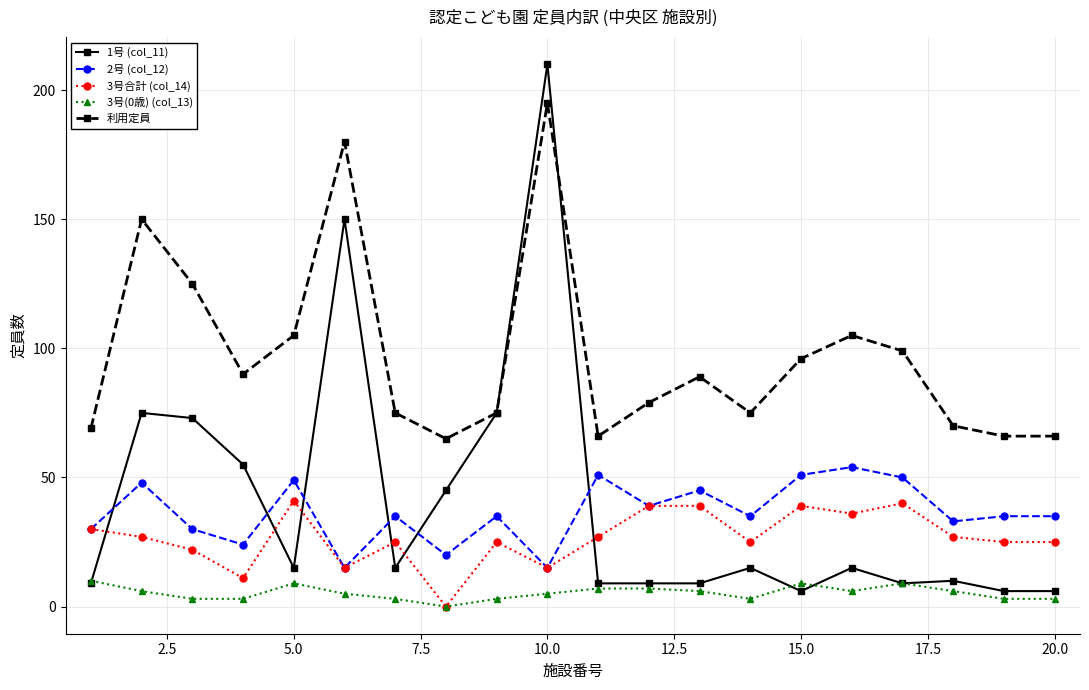

At how many categories does at least one series exceed 170?

2